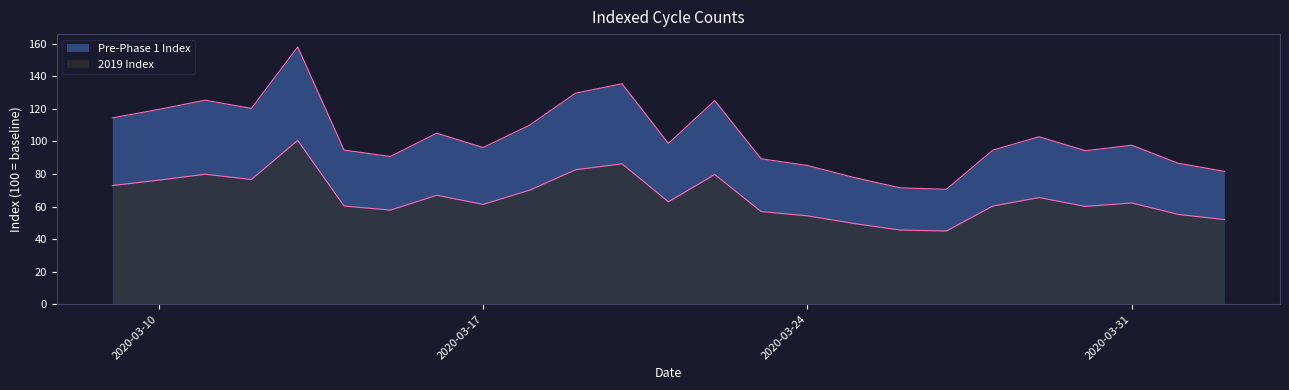

Reading left to right, extract all data points from this chart.

Pre-Phase 1 Index: 2020-03-09=114.5	2020-03-10=119.7	2020-03-11=125.4	2020-03-12=120.3	2020-03-13=158.1	2020-03-14=94.7	2020-03-15=90.8	2020-03-16=105.1	2020-03-17=96.3	2020-03-18=109.9	2020-03-19=129.7	2020-03-20=135.4	2020-03-21=98.7	2020-03-22=125.1	2020-03-23=89.4	2020-03-24=85.2	2020-03-25=77.9	2020-03-26=71.5	2020-03-27=70.6	2020-03-28=94.7	2020-03-29=102.9	2020-03-30=94.3	2020-03-31=97.7	2020-04-01=86.6	2020-04-02=81.6
2019 Index: 2020-03-09=72.9	2020-03-10=76.2	2020-03-11=79.8	2020-03-12=76.6	2020-03-13=100.7	2020-03-14=60.3	2020-03-15=57.8	2020-03-16=66.9	2020-03-17=61.3	2020-03-18=70.0	2020-03-19=82.6	2020-03-20=86.3	2020-03-21=62.9	2020-03-22=79.7	2020-03-23=56.9	2020-03-24=54.3	2020-03-25=49.6	2020-03-26=45.5	2020-03-27=45.0	2020-03-28=60.3	2020-03-29=65.5	2020-03-30=60.1	2020-03-31=62.2	2020-04-01=55.2	2020-04-02=52.0